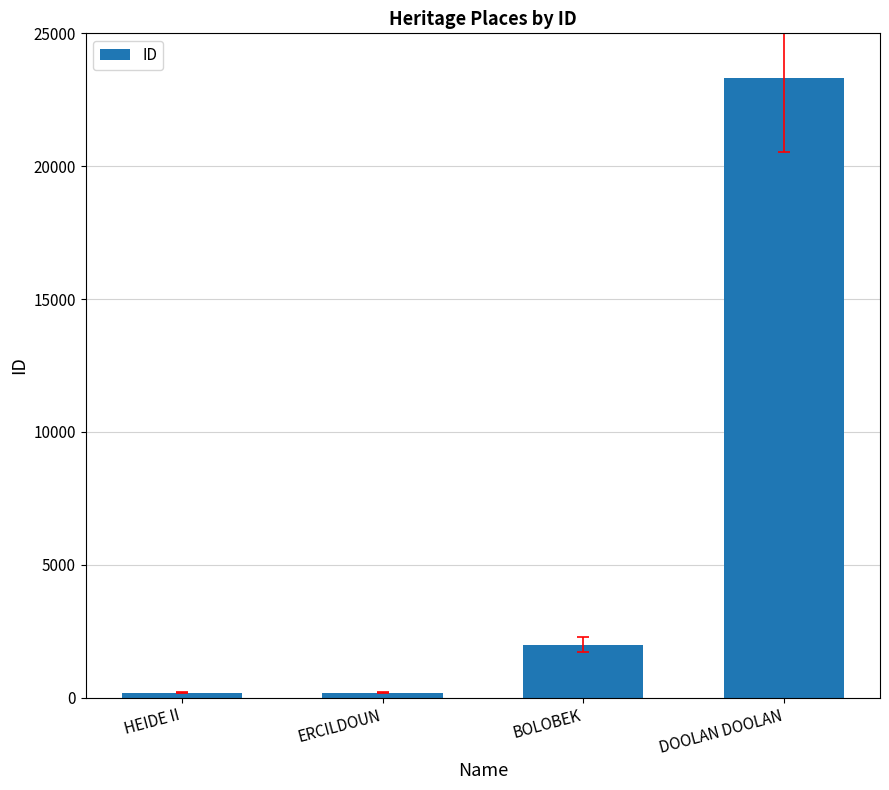

What is the label of the 2nd bar from the left?

ERCILDOUN